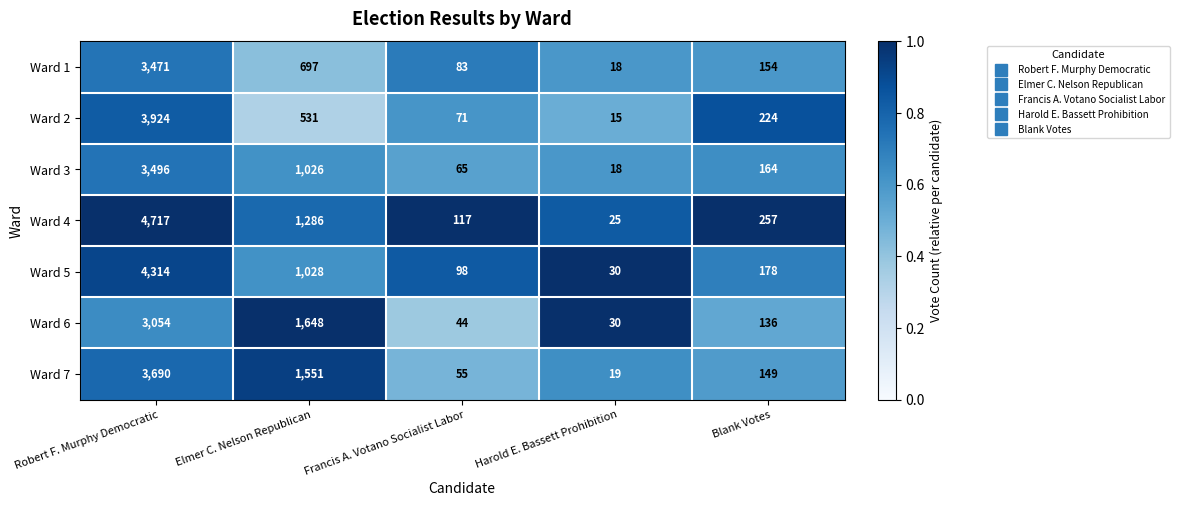

Rank the series by their maximum value, from highest to lowest.

Ward 4, Ward 5, Ward 2, Ward 7, Ward 3, Ward 1, Ward 6